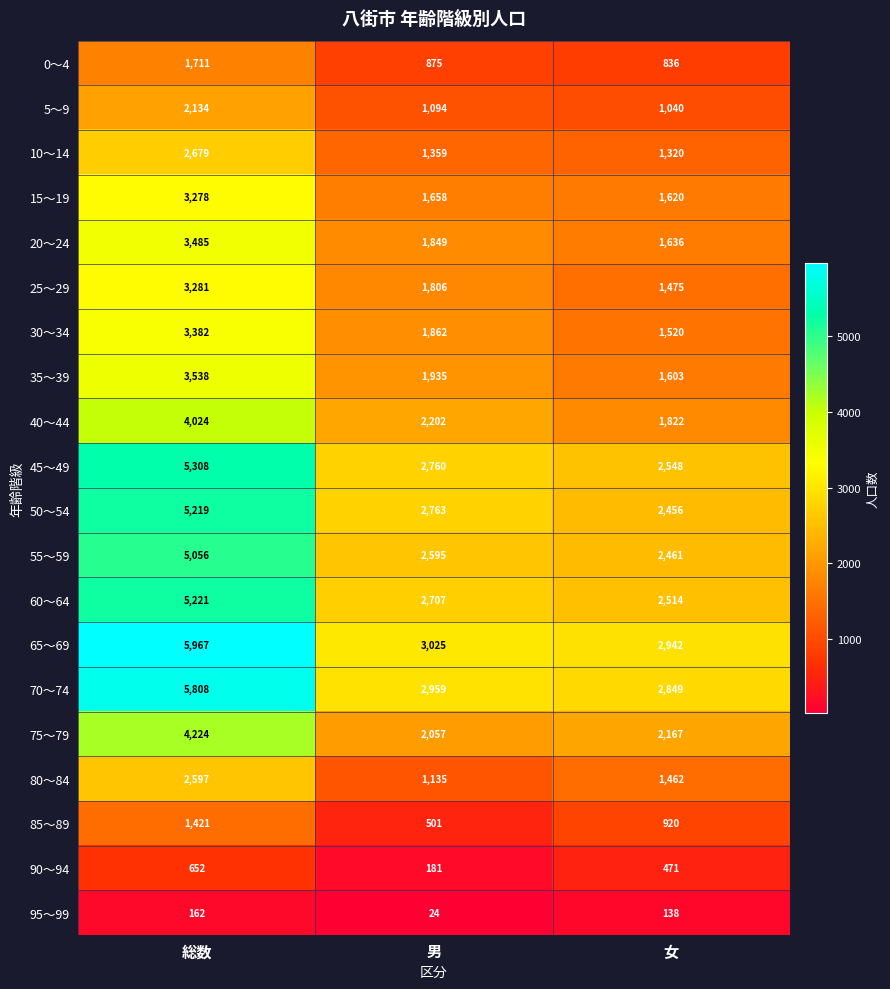

How many data points does each series have?

3